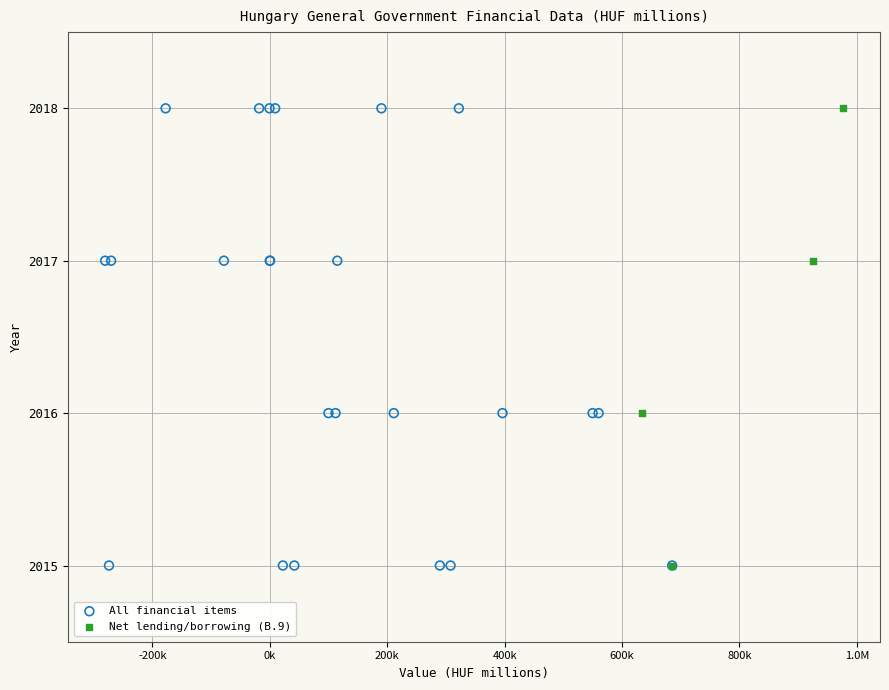

Which series has the largest Y range (max minus min)?

All financial items